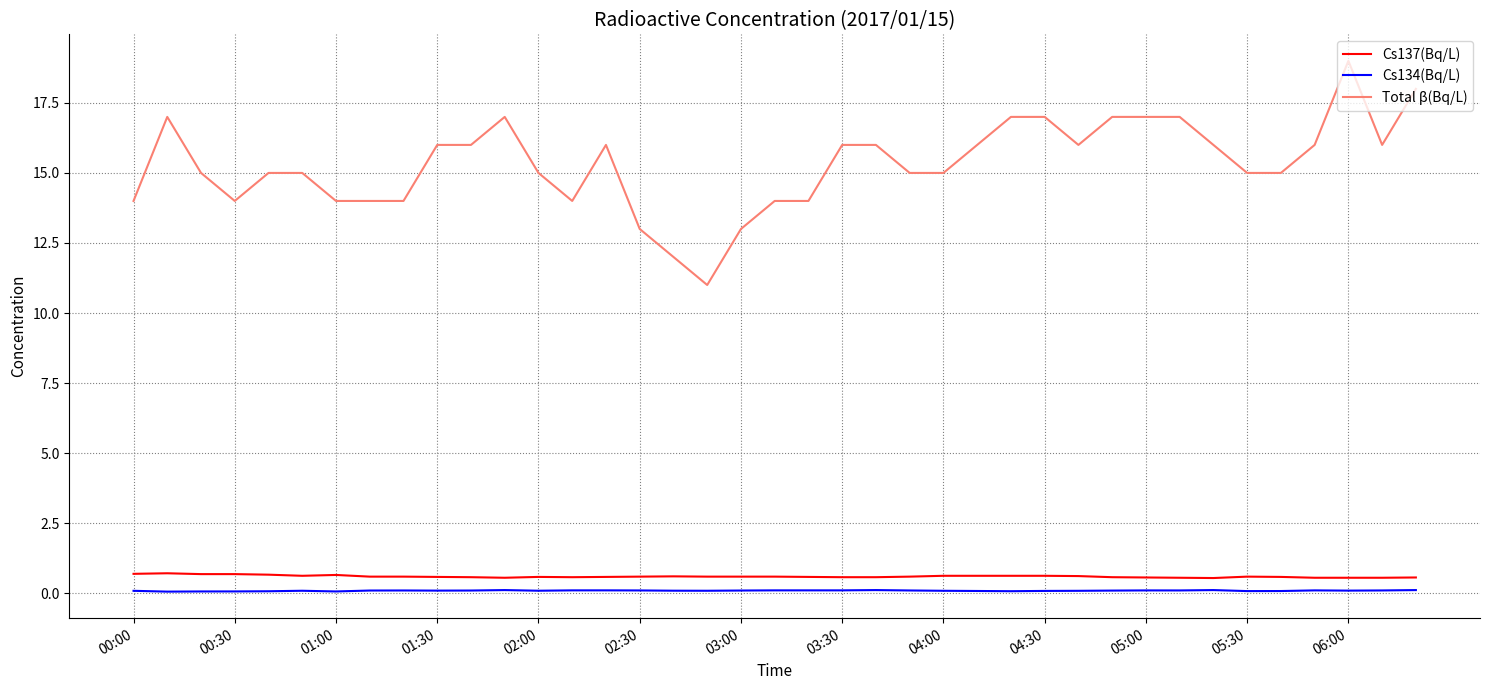

Which series has the widest spread of values?

Total β(Bq/L)